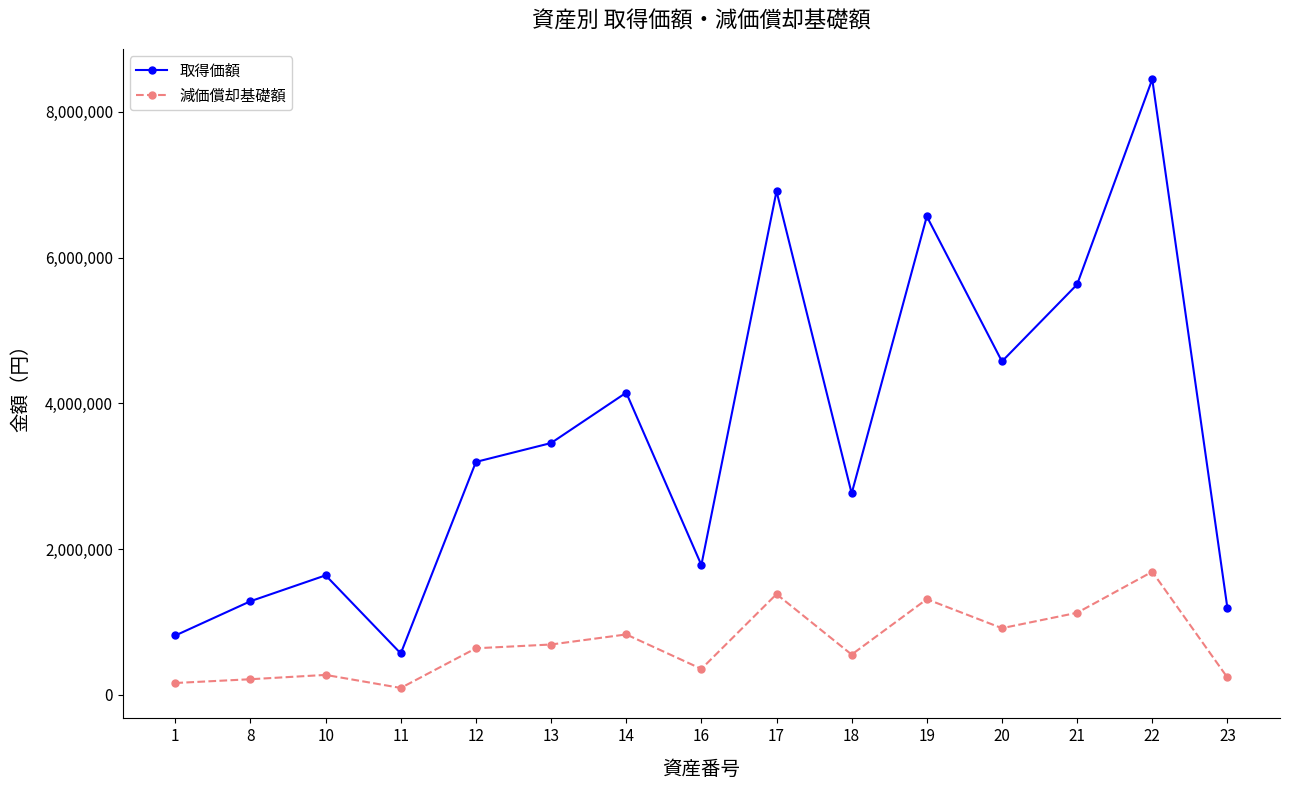

True or false: 減価償却基礎額 and 取得価額 cross at least once.

False